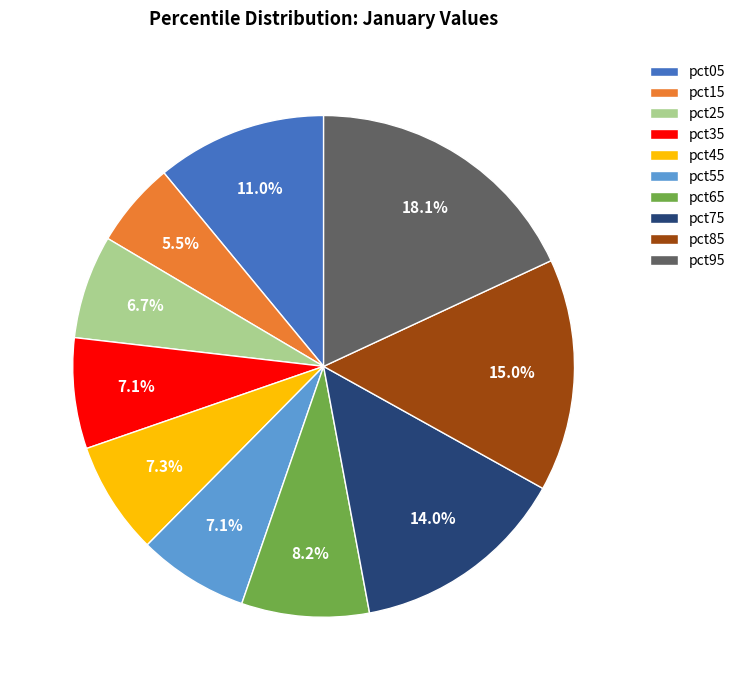

What is the smallest slice in the pie chart?

pct15